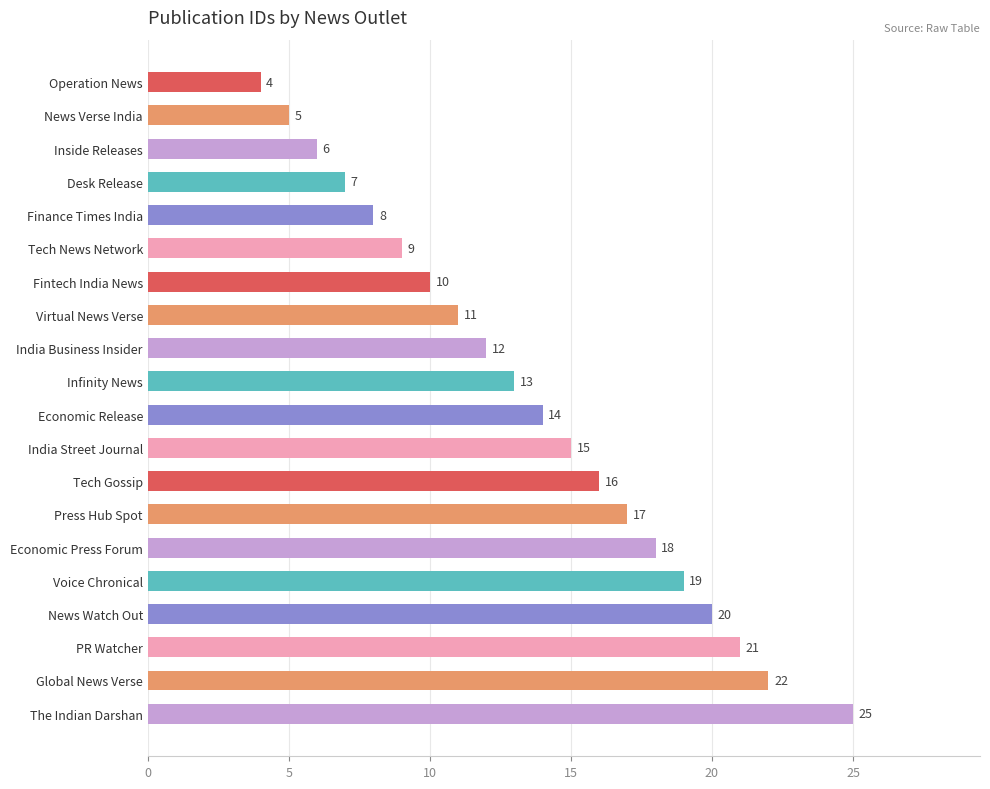

What is the minimum value shown in the chart?

4